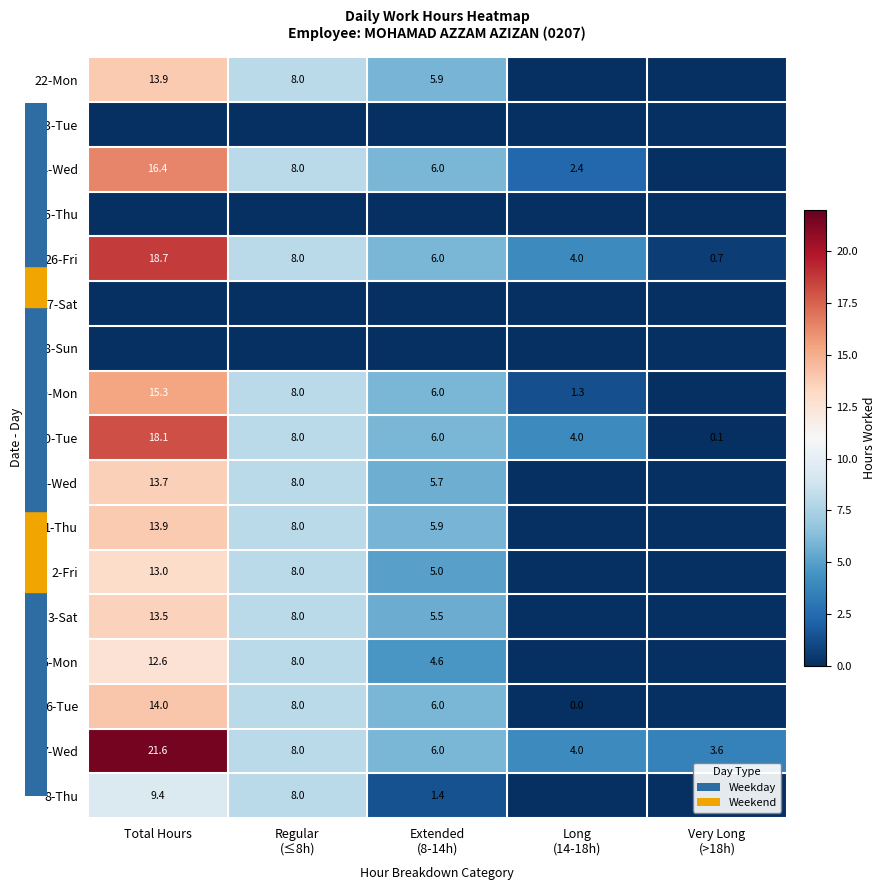

What is the sum of all 26-Fri values?

37.4